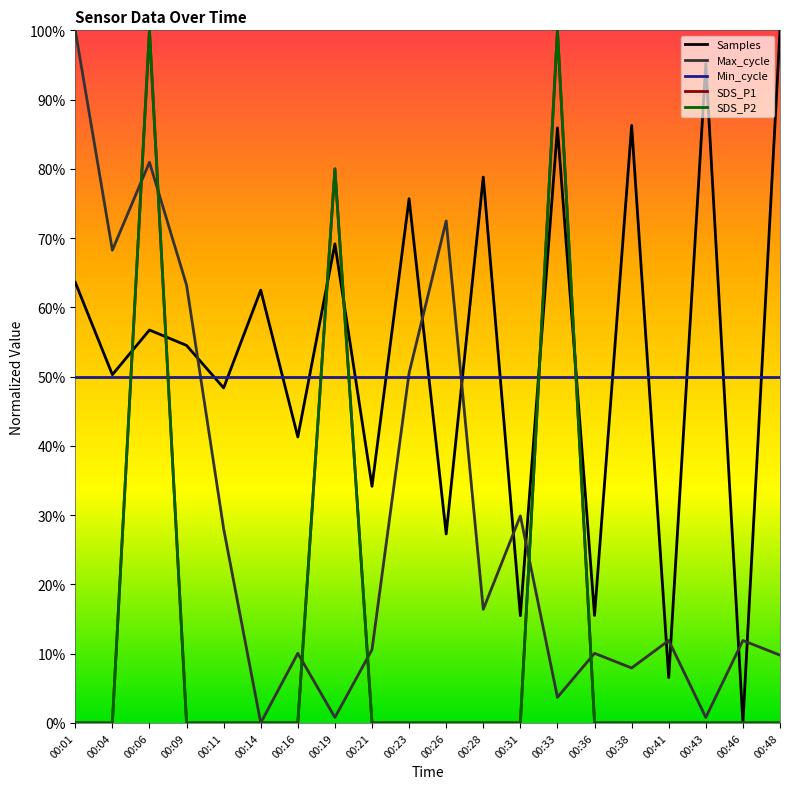

Rank the series by their maximum value, from highest to lowest.

SDS_P1, SDS_P2, Max_cycle, Samples